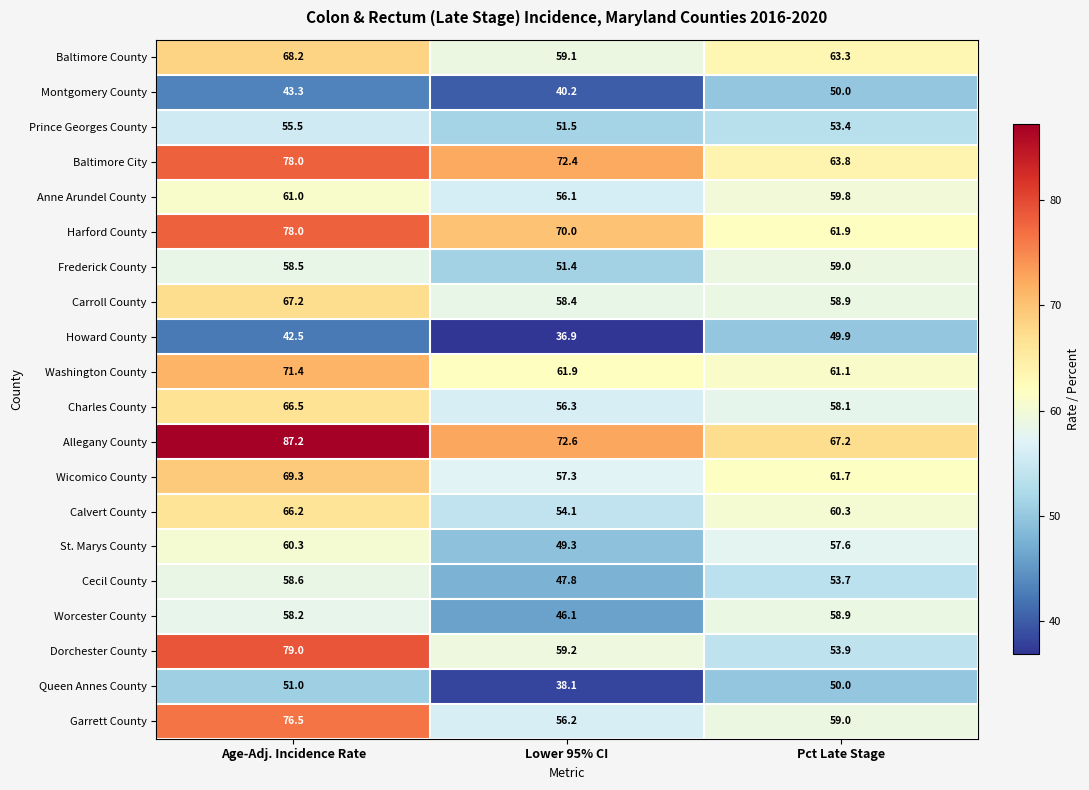

Which category has the lowest value across all series?

Lower 95% CI